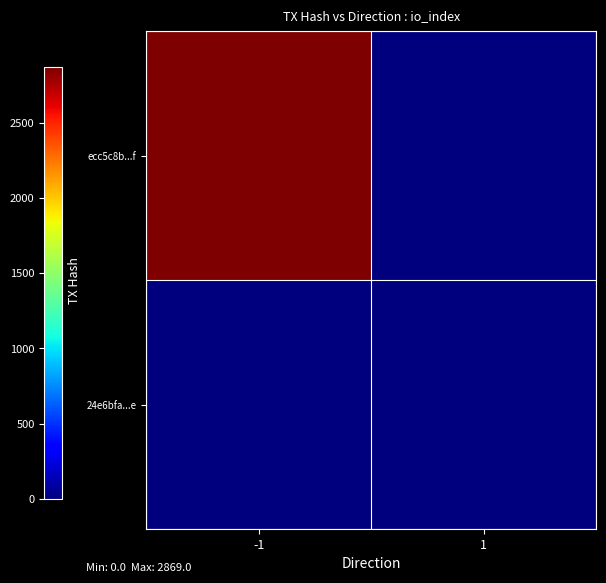

Which has a higher value, -1 or 1?

-1